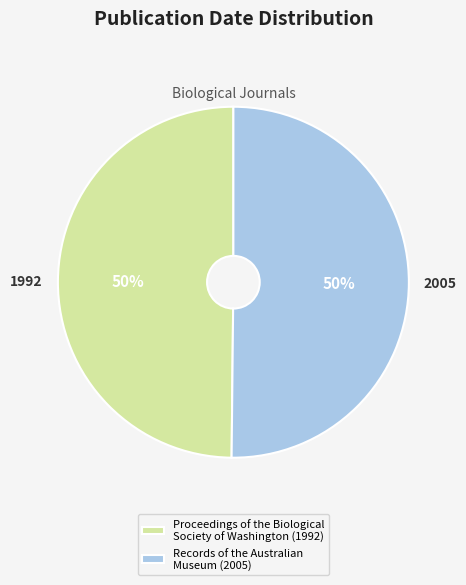

Approximately how many times larger is the value at Records of the Australian Museum (2005) compared to Proceedings of the Biological Society of Washington (1992)?

1.0